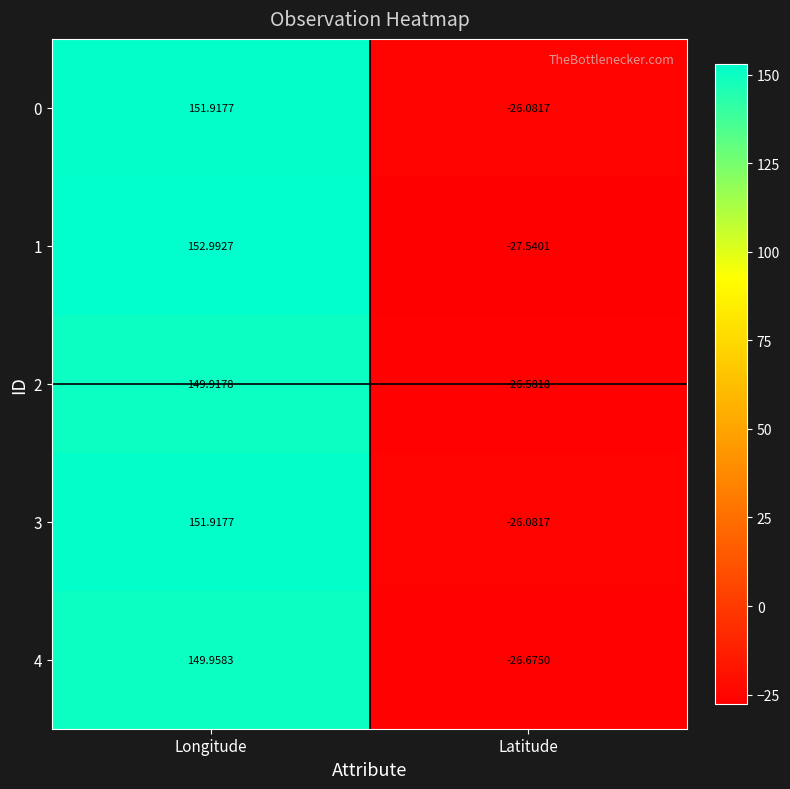

Is the value of 3 at Longitude greater than the value of 2 at Longitude?

Yes